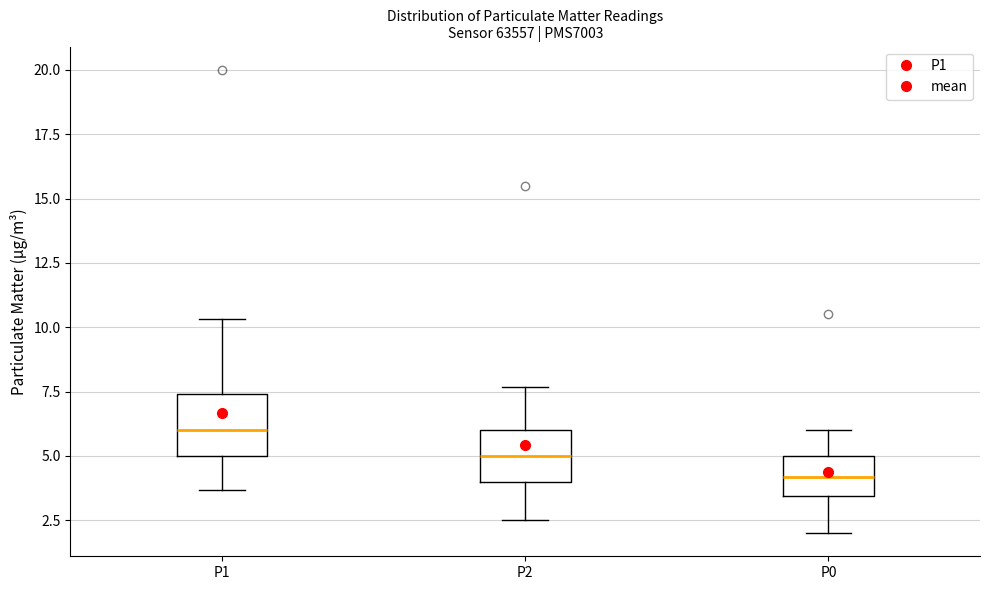

Reading left to right, read every box against the y-axis: the position of its median line, the range the box covers, and the ends of its whiskers. The values are not printed on the chart, so give them approximately, as read against the axis.

P1: median 6.0, box 5.0 to 7.5, whiskers 3.5 to 10.5
P2: median 5.0, box 4.0 to 6.0, whiskers 2.5 to 7.5
P0: median 4.0, box 3.5 to 5.0, whiskers 2.0 to 6.0